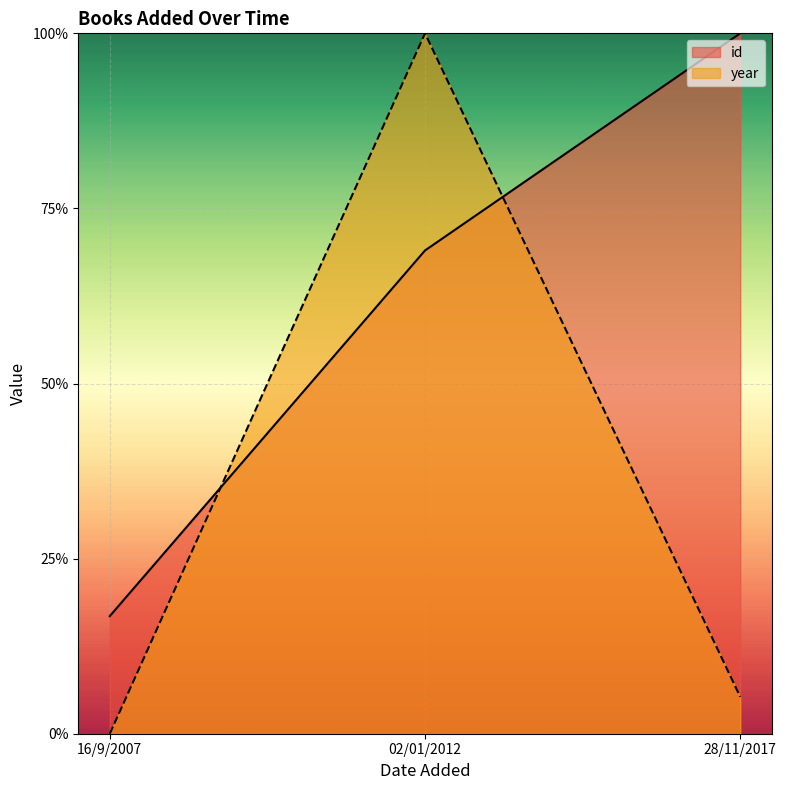

What is the average value of the id series?

0.6